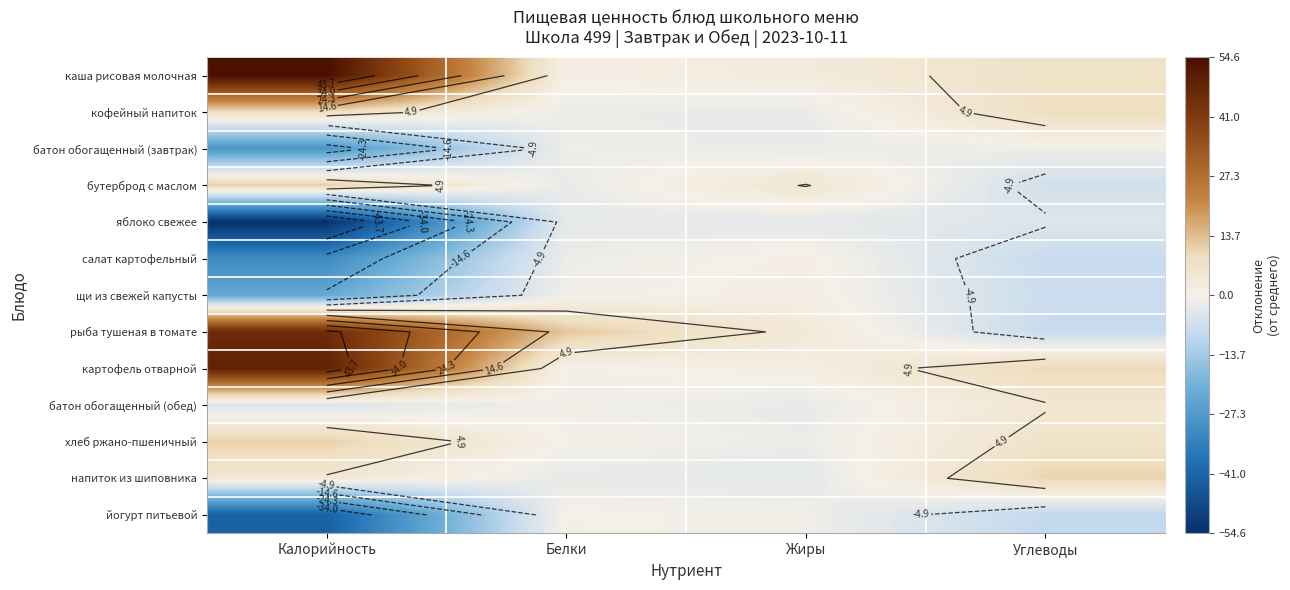

What value does the напиток из шиповника series have at Углеводы?

10.3